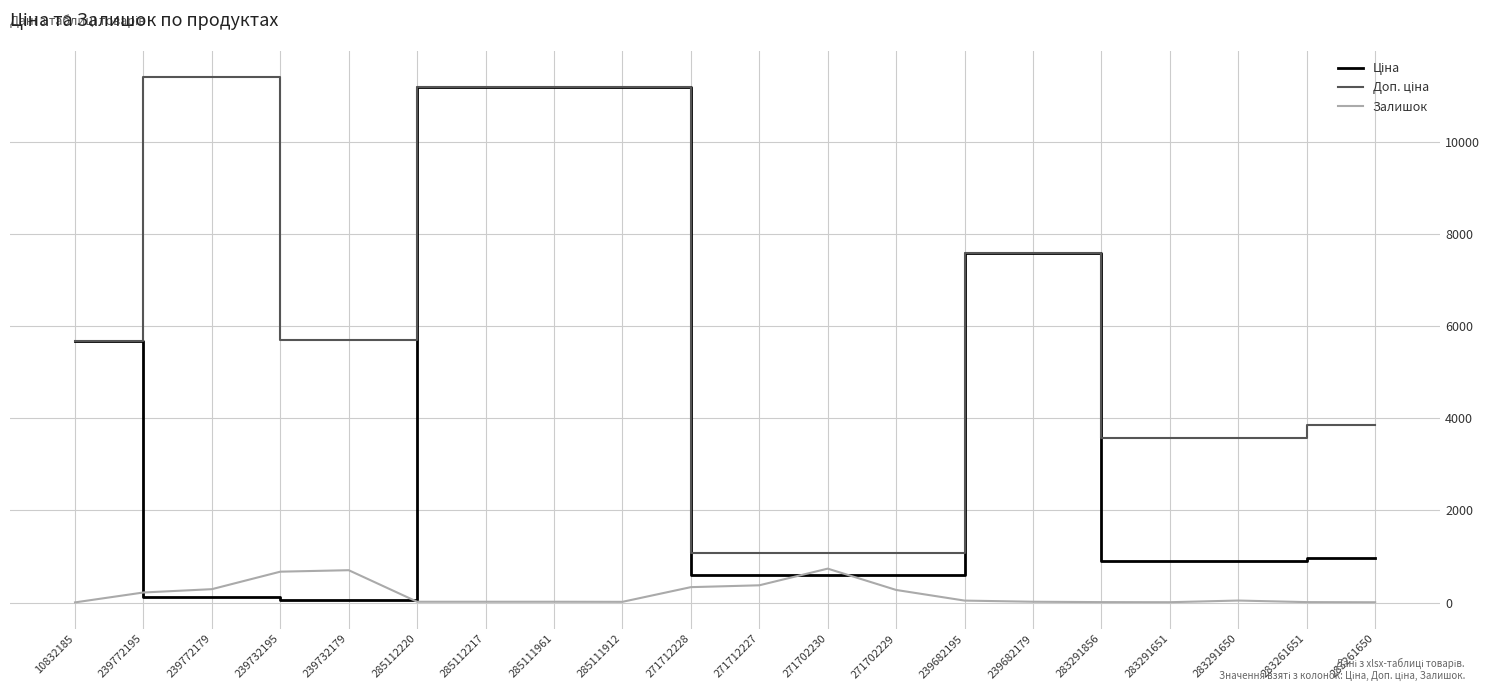

Is it true that Залишок equals 3.0 at 10832185?

True